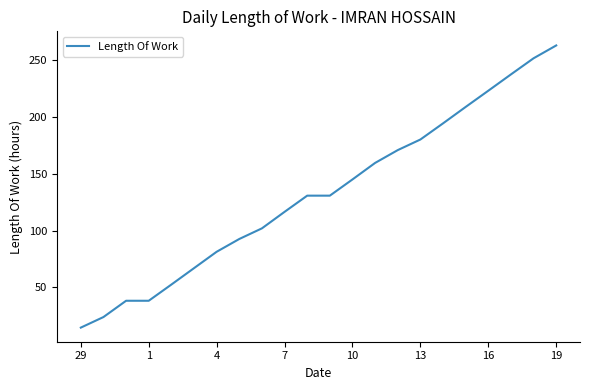

What is the greatest value displayed?

263.1